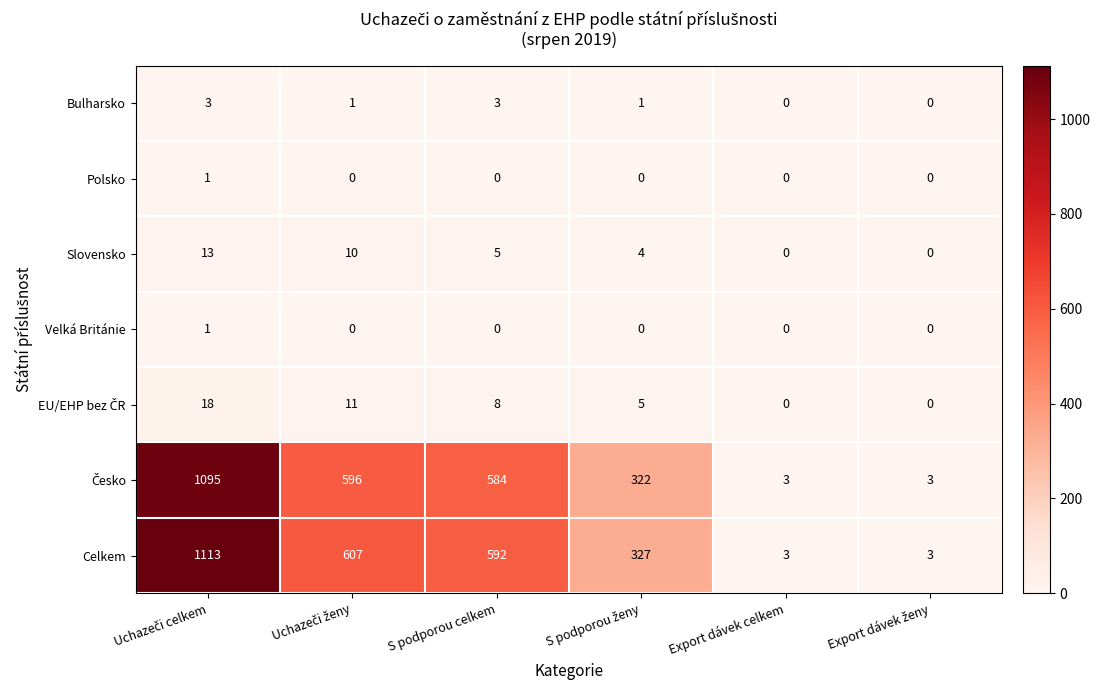

Is it true that Velká Británie equals 0 at Export dávek celkem?

True